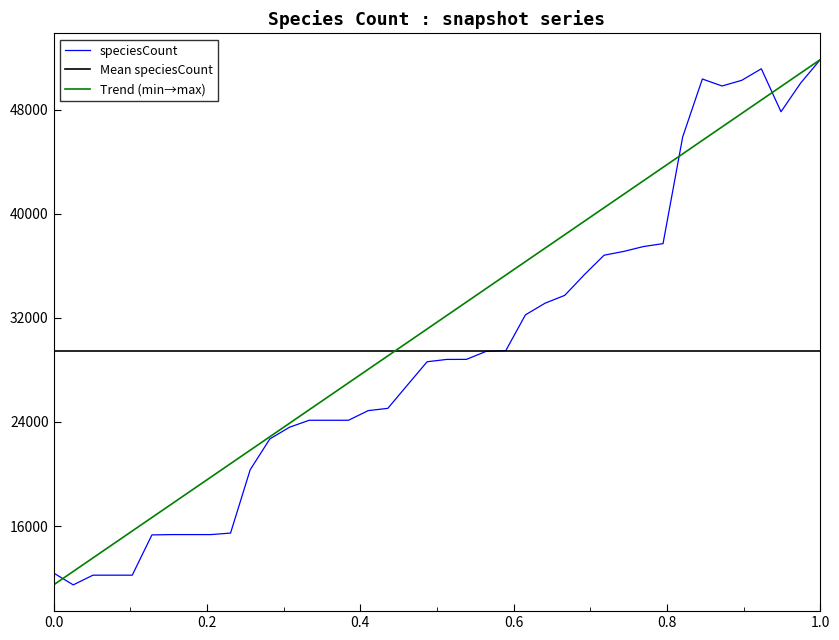

The value at 2017-04-12 is 12596. True or false?

False